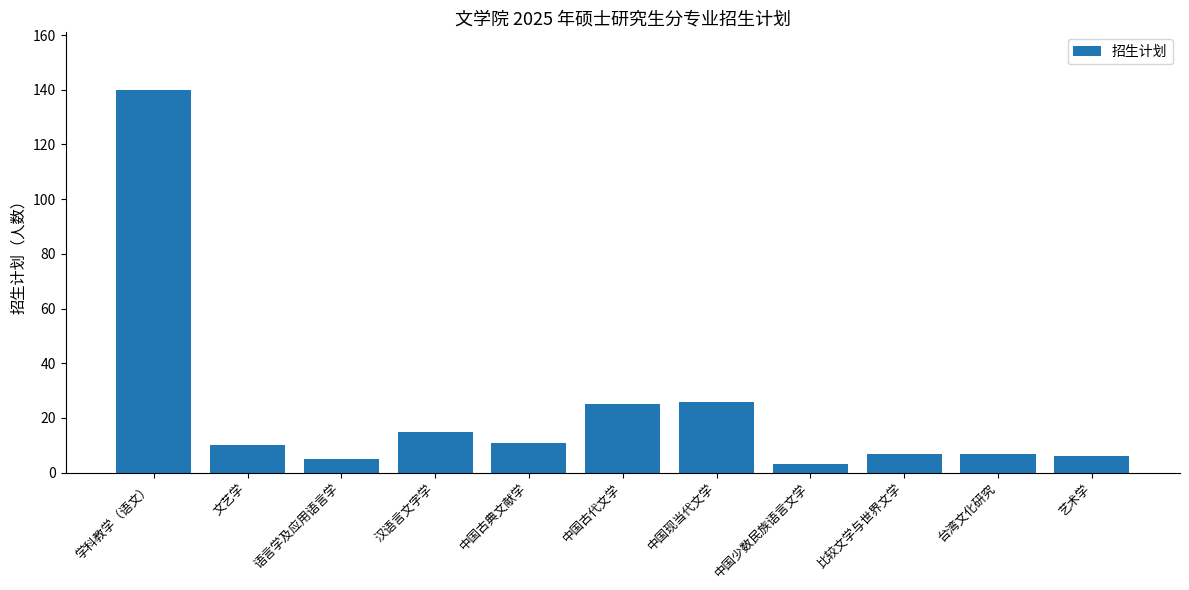

What is the label of the 6th bar from the right?

中国古代文学